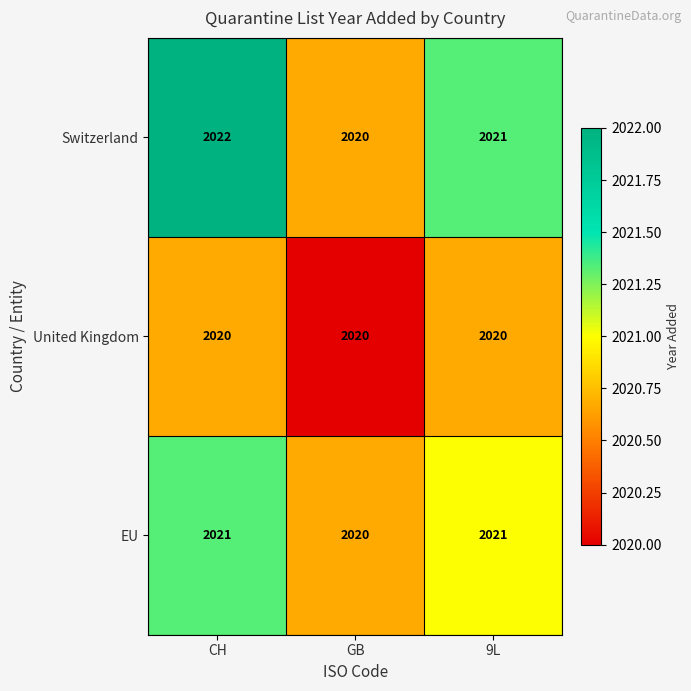

Count the number of categories in the chart.

3